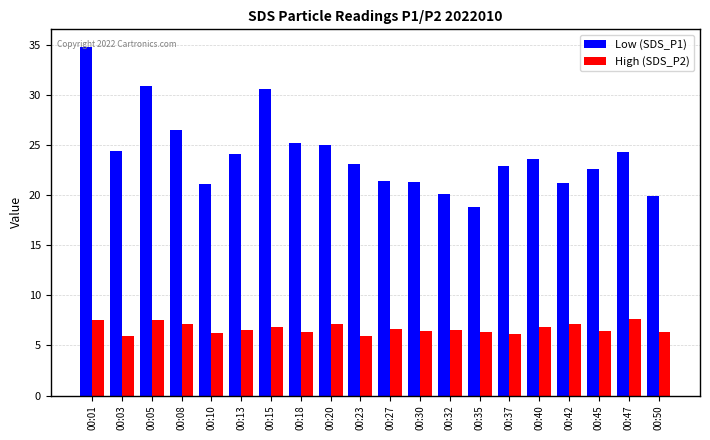

What is the sum of the Low (SDS_P1) values at 00:40 and 00:23?

46.7